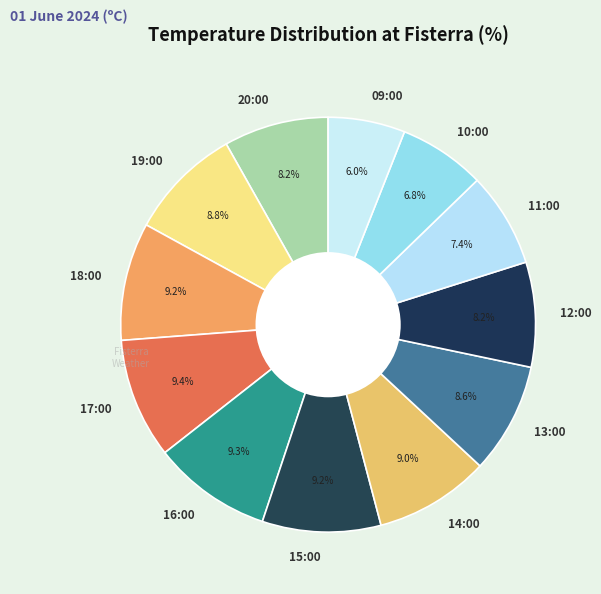

To the nearest percent, what is the difference between the 10:00 and 17:00 slice percentages?

3%